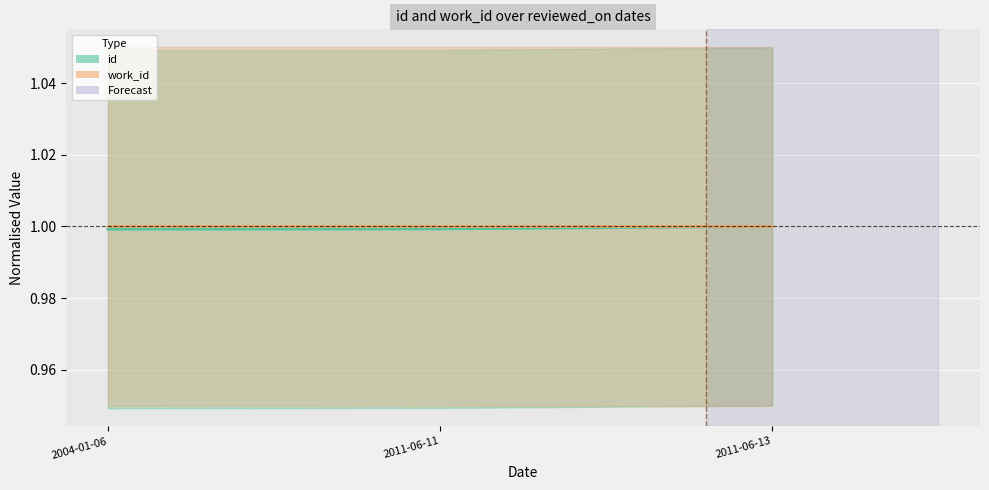

What is the sum of all values?

3.0